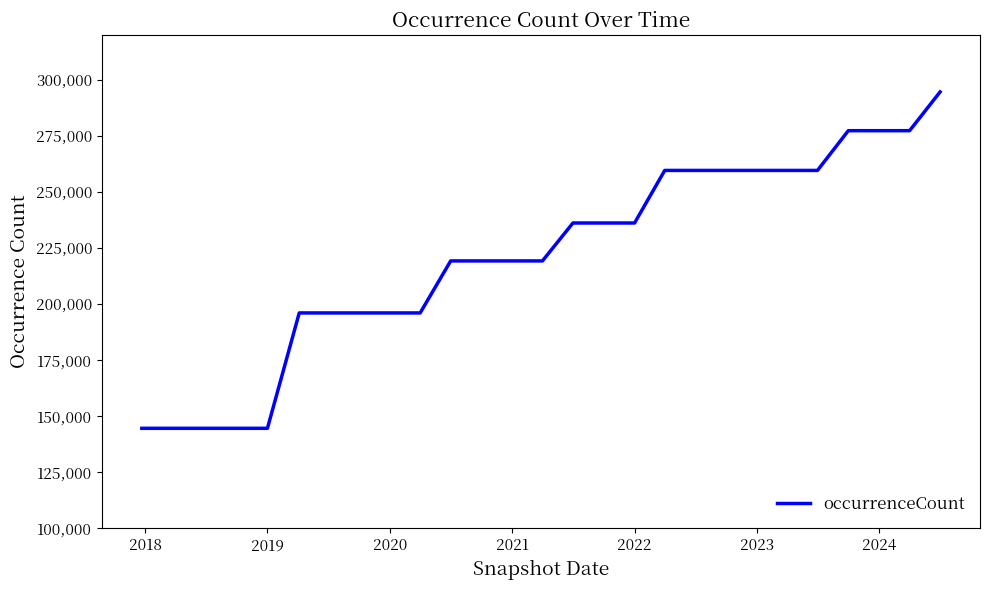

What is the minimum value shown in the chart?

144568